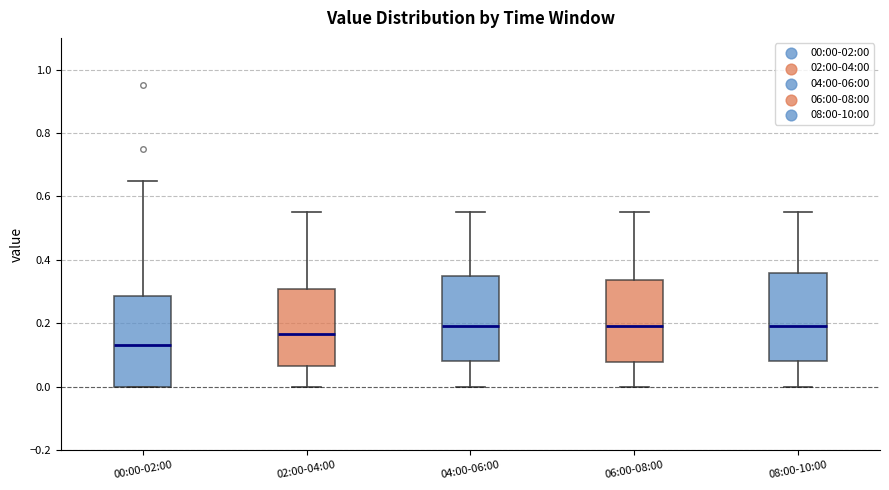

Reading left to right, transcribe this box plot: for each box, give where its median line is, the range the box spans, and where its two whiskers end, as read against the y-axis. The values are not printed on the chart, so give them approximately, as read against the axis.

00:00-02:00: median 0.14, box 0.00 to 0.28, whiskers 0.00 to 0.66
02:00-04:00: median 0.16, box 0.06 to 0.30, whiskers 0.00 to 0.56
04:00-06:00: median 0.20, box 0.08 to 0.36, whiskers 0.00 to 0.56
06:00-08:00: median 0.20, box 0.08 to 0.34, whiskers 0.00 to 0.56
08:00-10:00: median 0.20, box 0.08 to 0.36, whiskers 0.00 to 0.56